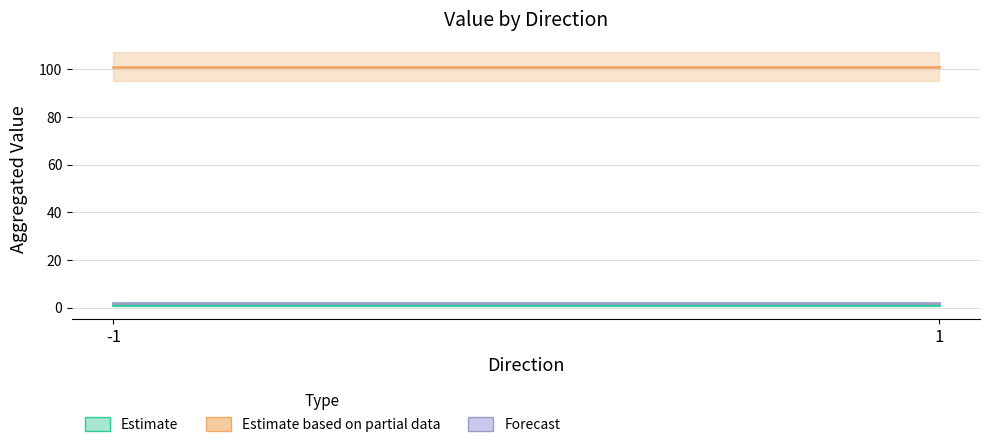

Which category has the highest value in the Estimate (io_index) series?

-1